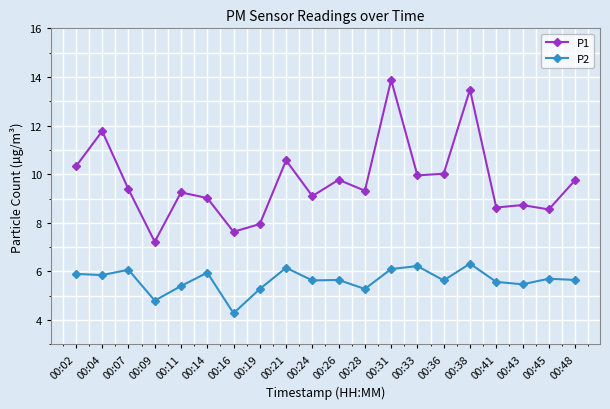

What is the minimum value shown in the chart?

4.3